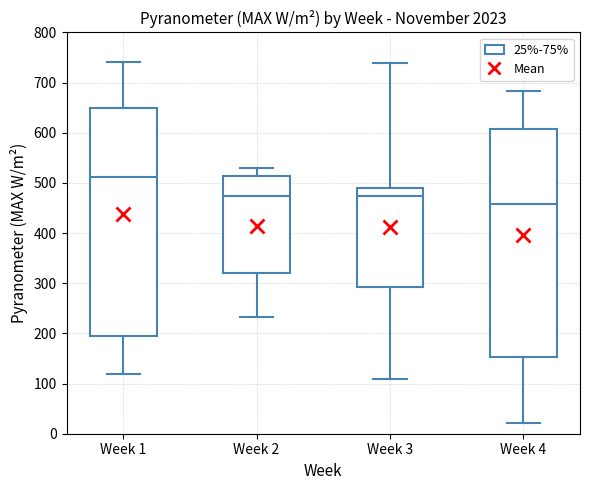

Where does the upper whisker of the box for Week 4 end on the y-axis? The values are not printed on the chart, so give them approximately, as read against the axis.

680